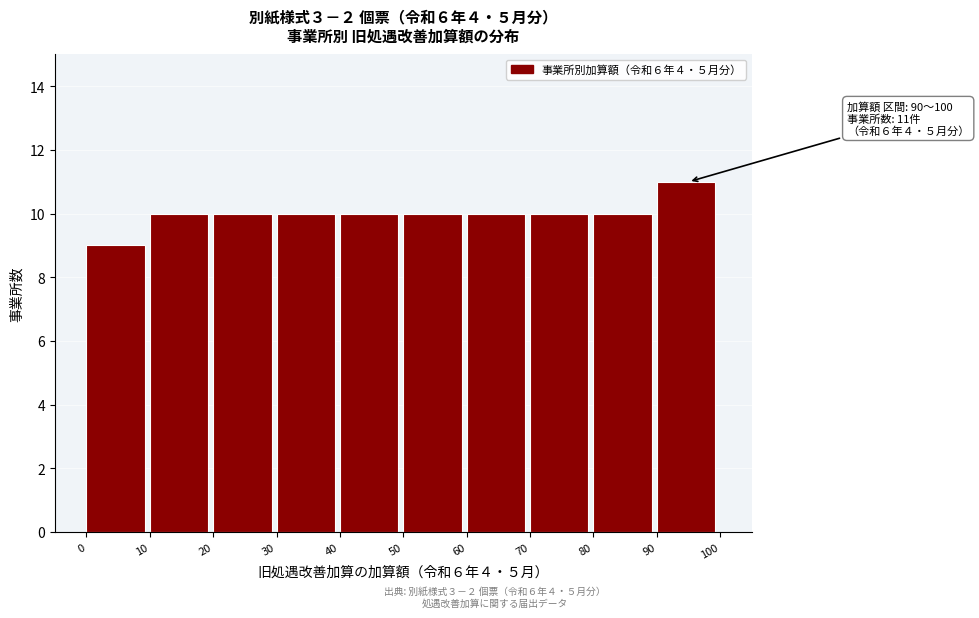

Which range on the x-axis has the tallest bar?

90 to 100